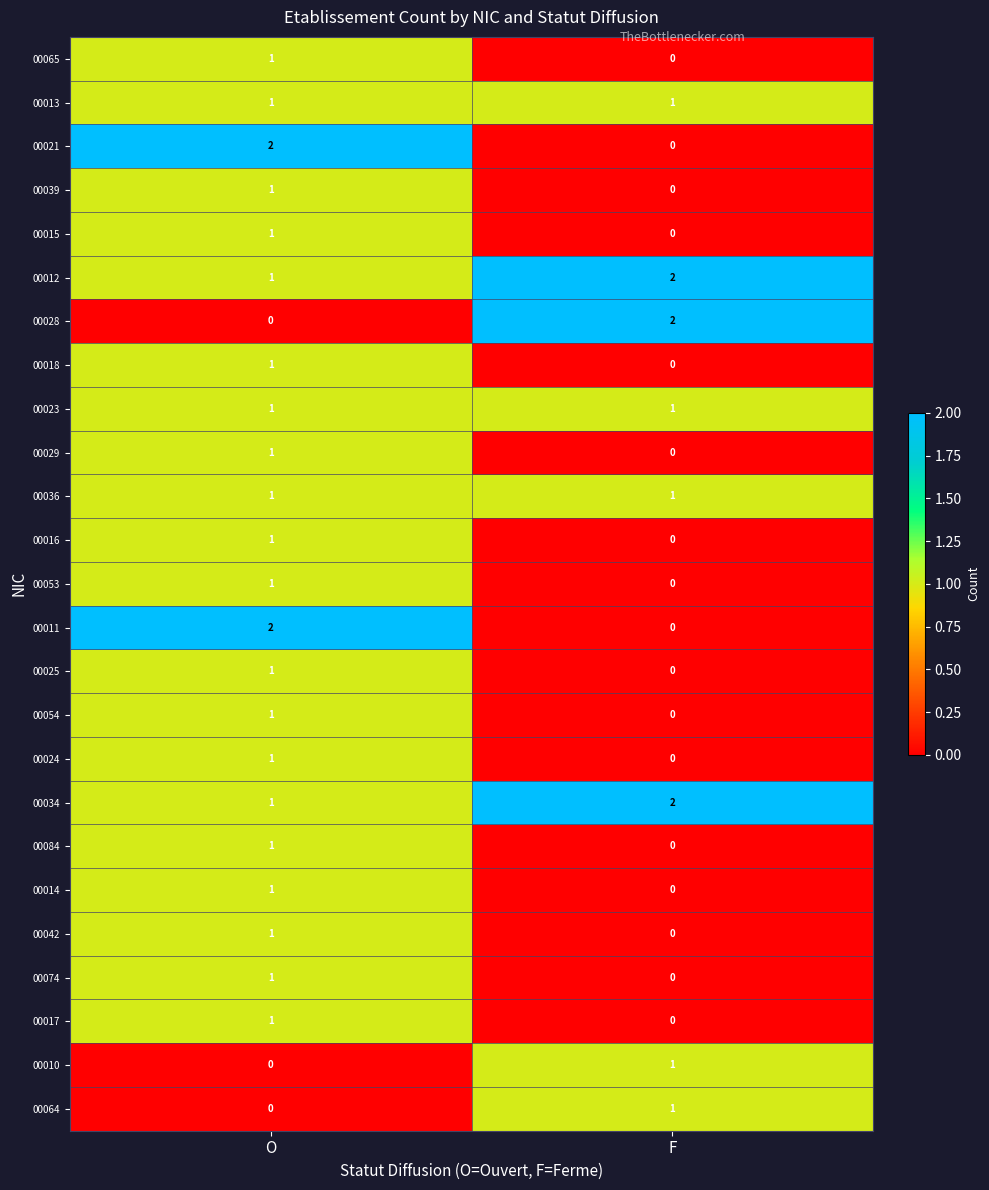

At which category is the sum across all series the highest?

O